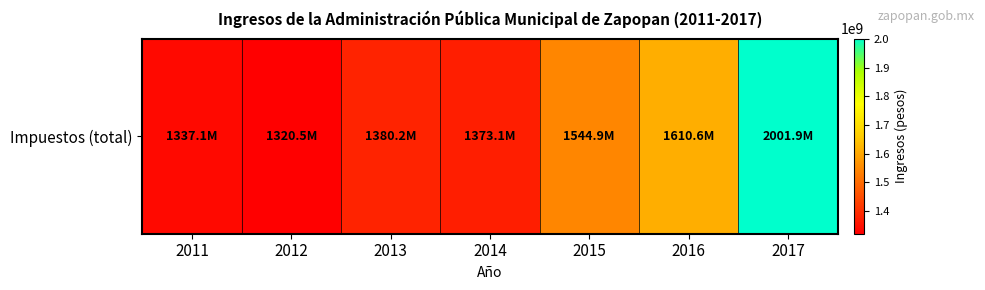

Reading left to right, what are all the values shown in this chart?

1337092622.0	1320507967.0	1380230048.0	1373141408.0	1544863705.0	1610637668.7	2001903744.0